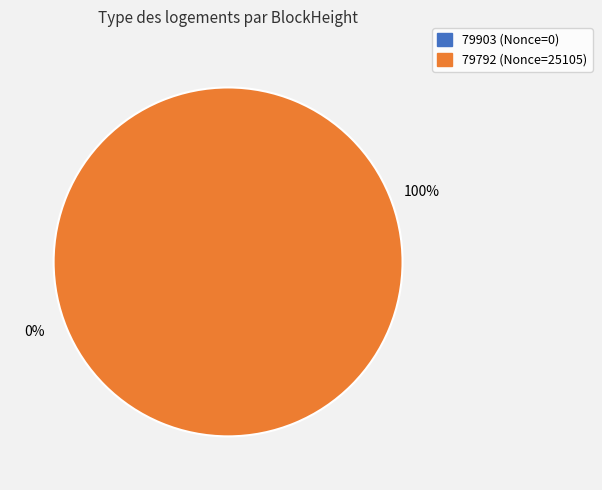

Count the number of slices in the pie.

2